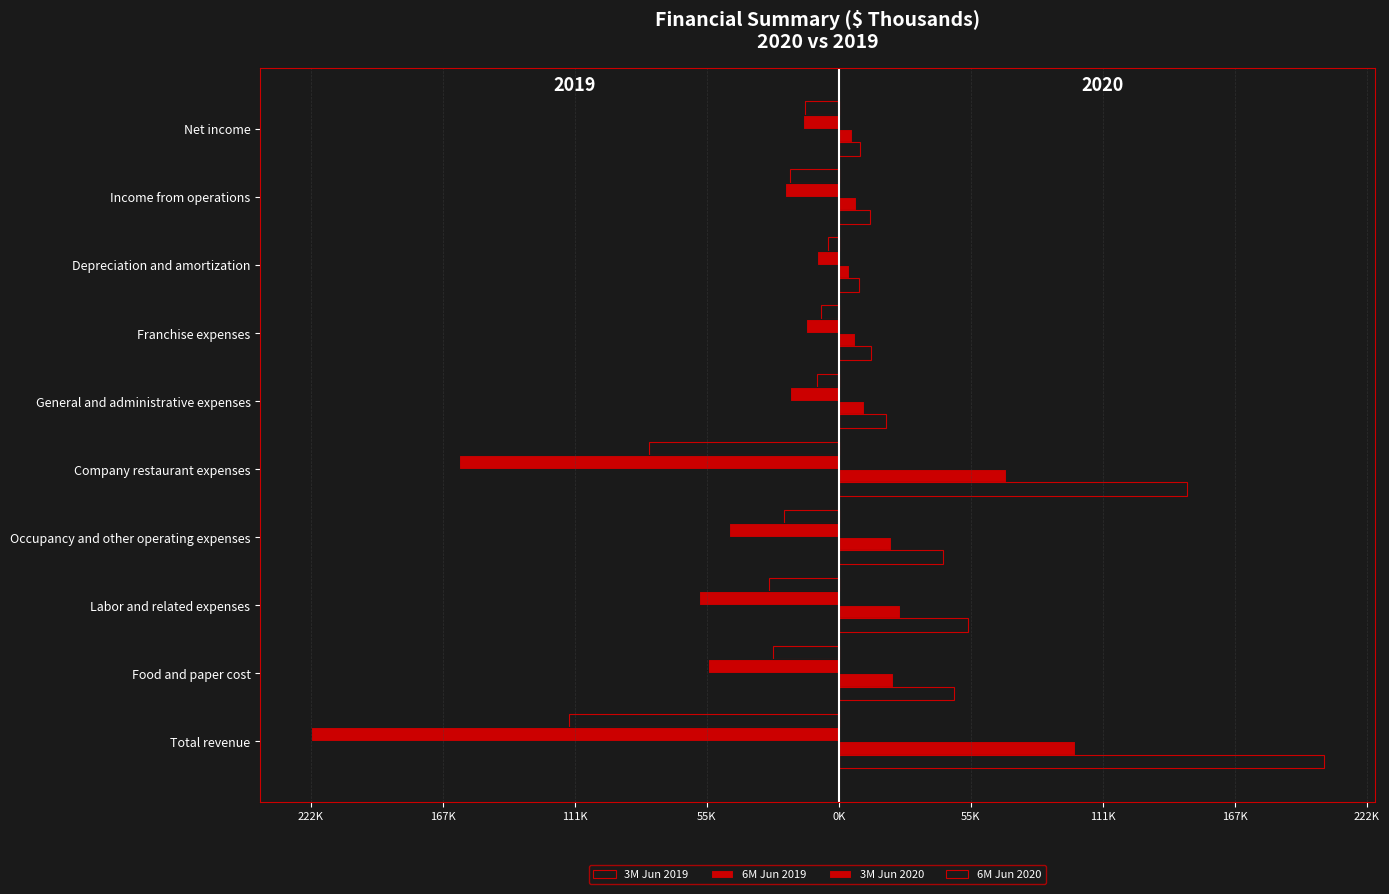

How many series are shown in this chart?

4